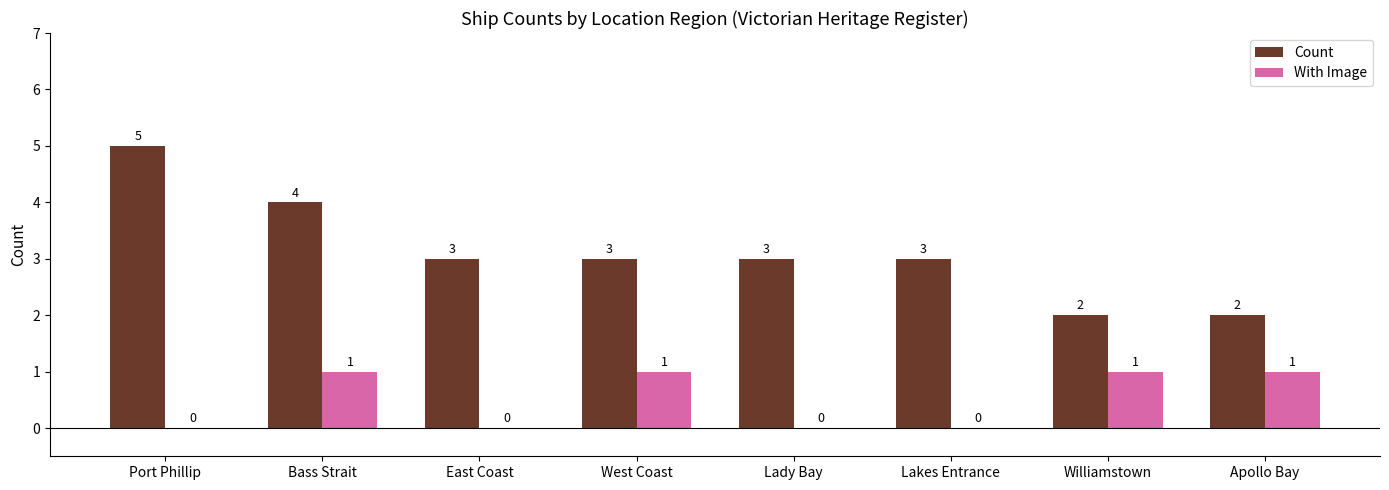

Which label corresponds to the largest value in the chart?

Port Phillip